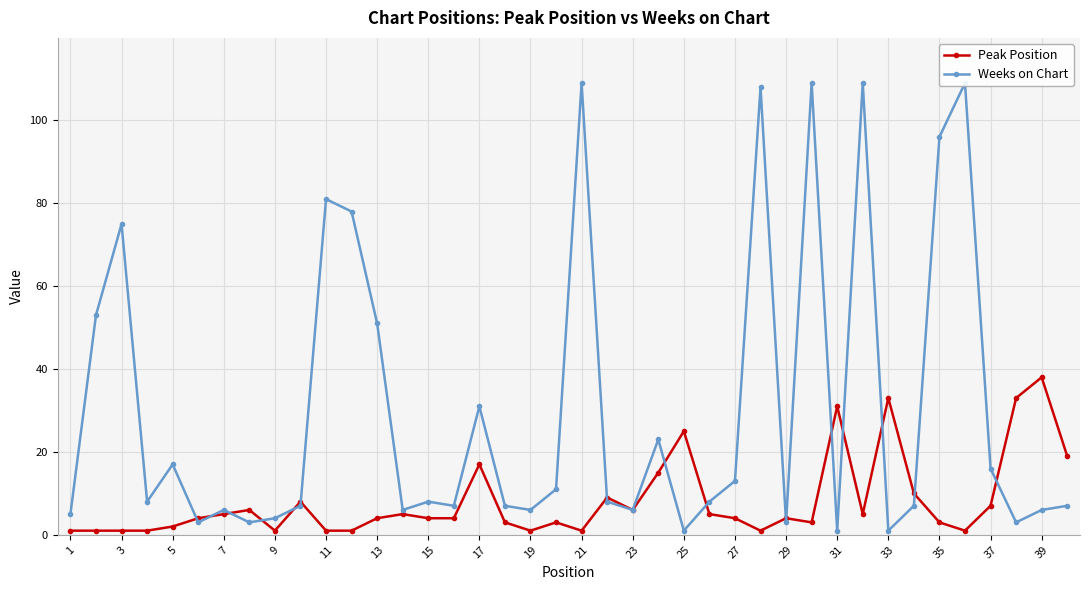

True or false: Peak Position has a value of 5 at 7.

True